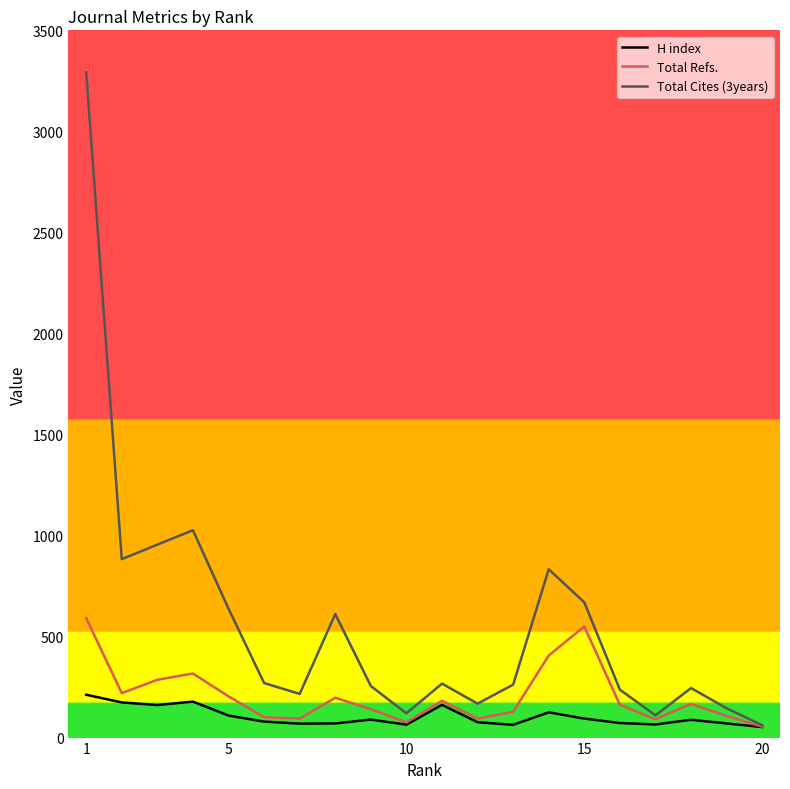

Does the chart display data point markers on the line(s)?

No